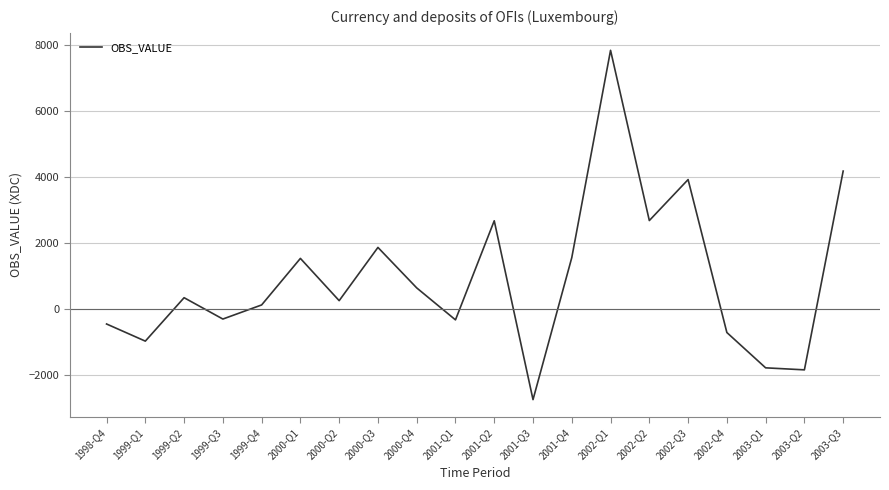

How many positive values are there?

12